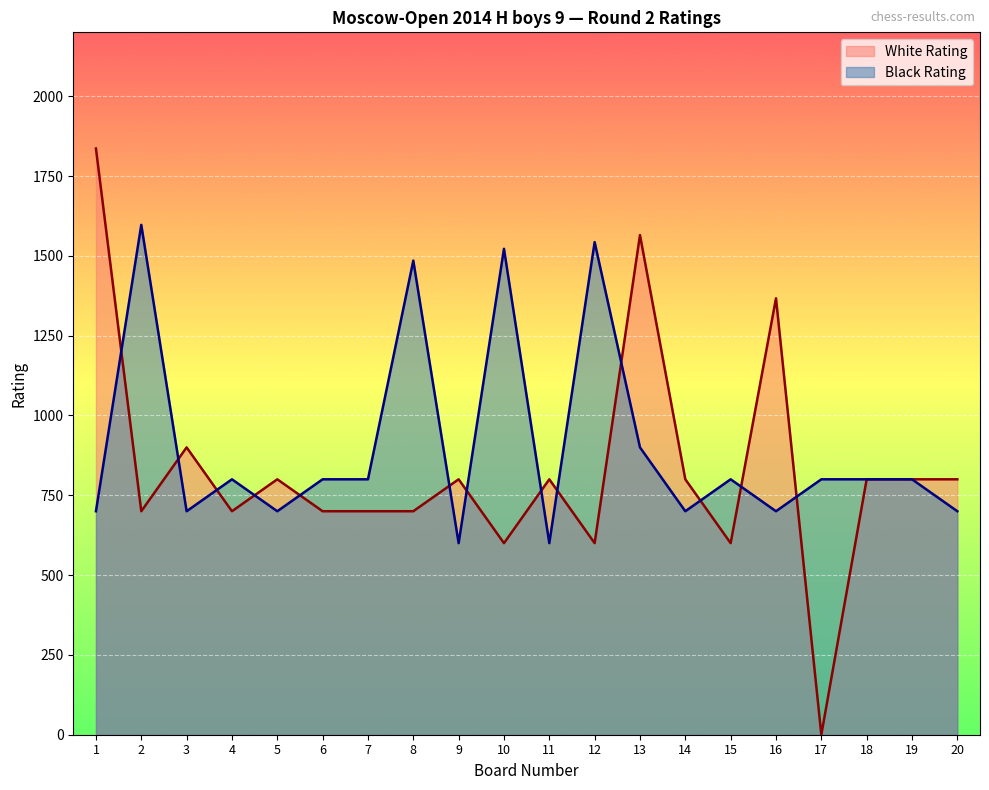

Which series changed the most between 7 and 19?

White Rating